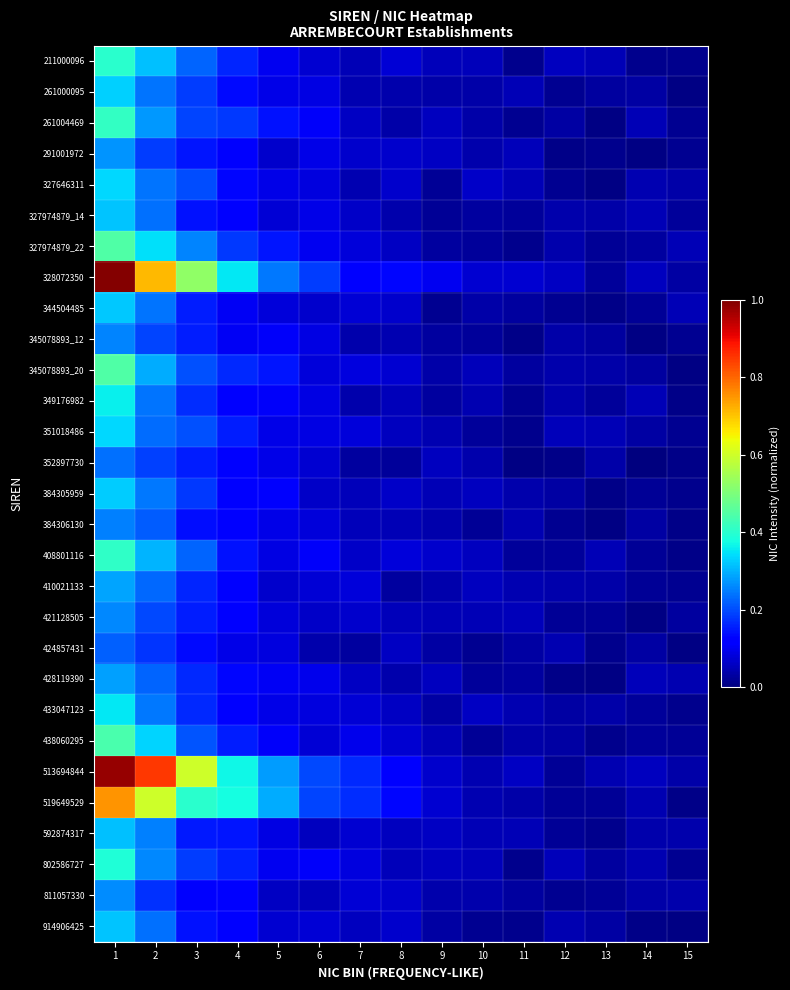

What is the difference between the highest and lowest values at 3?

0.5